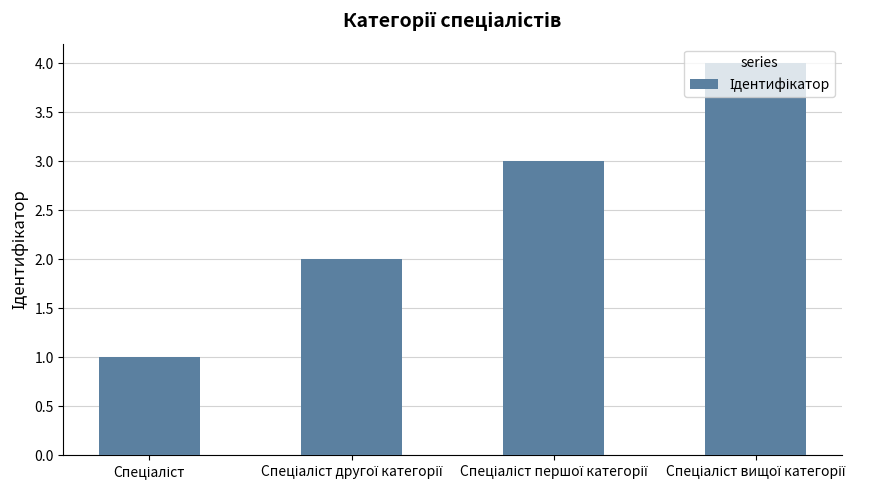

What is the difference between the maximum and minimum values?

3